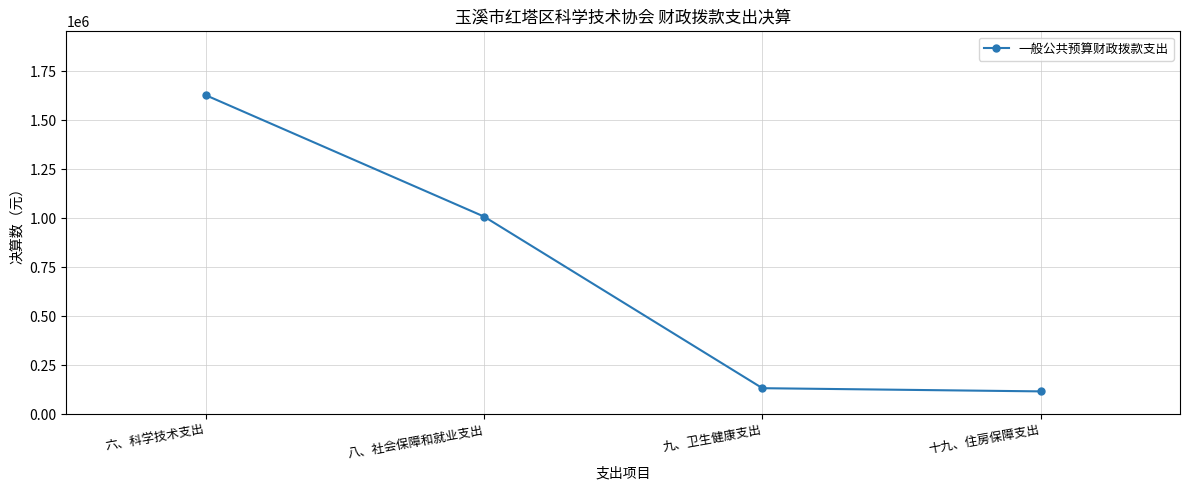

What is the label of the 3rd point from the right?

八、社会保障和就业支出